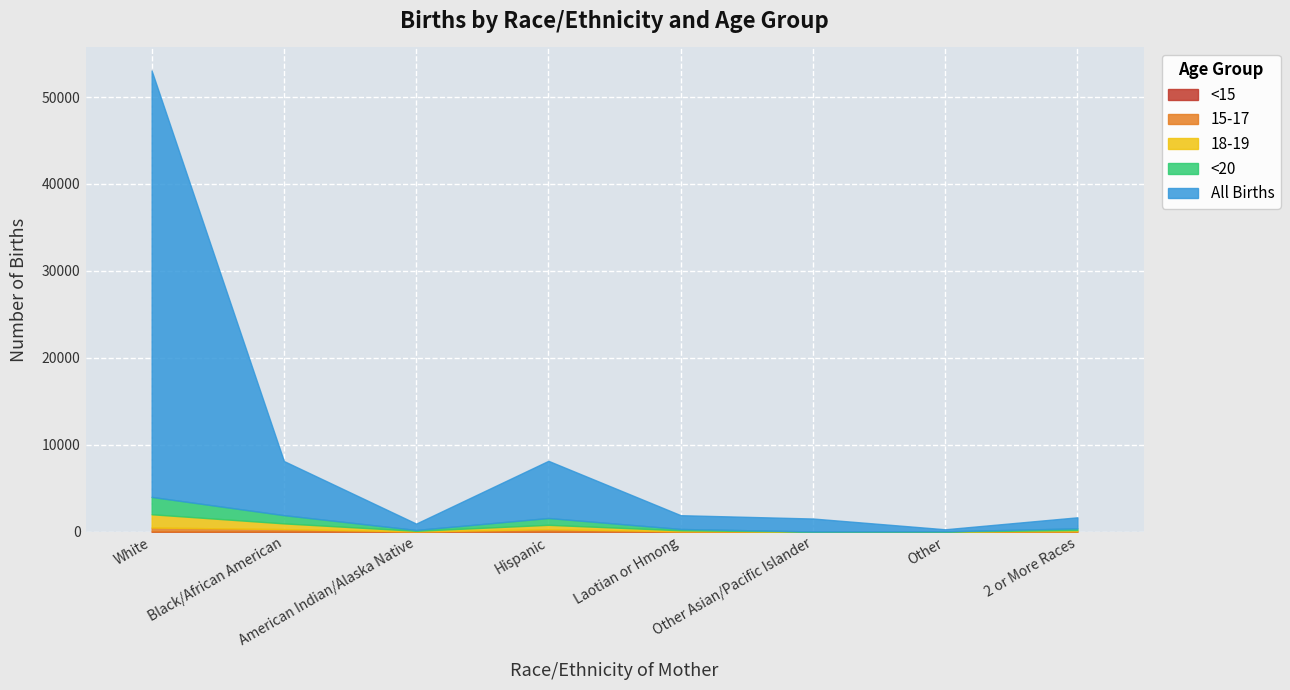

How many data points does each series have?

8